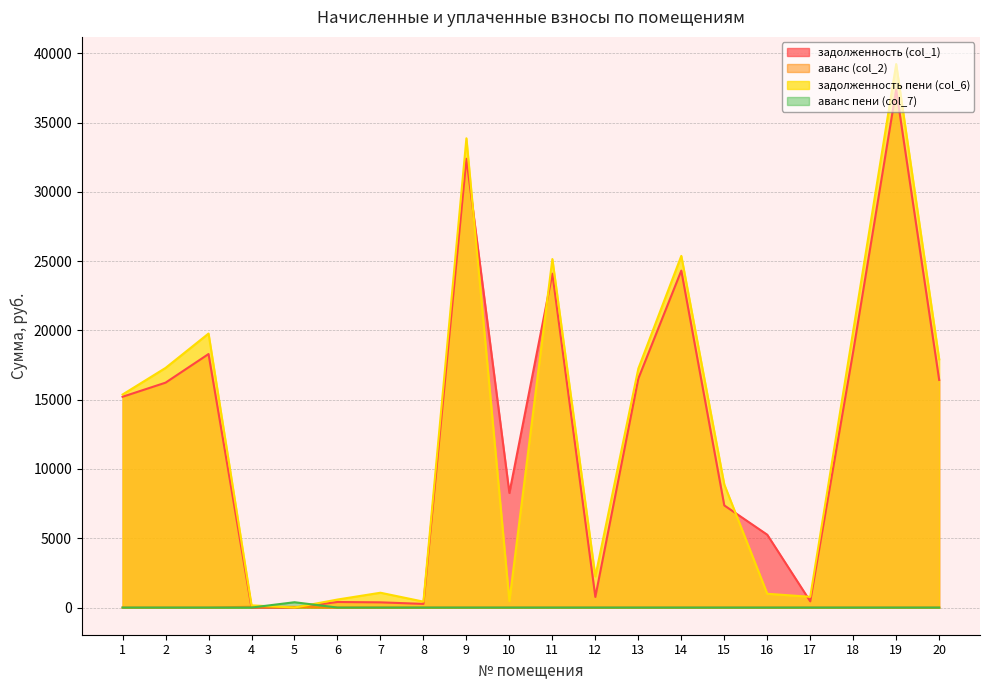

What are all the series names shown in the legend?

задолженность (col_1), аванс (col_2), задолженность пени (col_6), аванс пени (col_7)